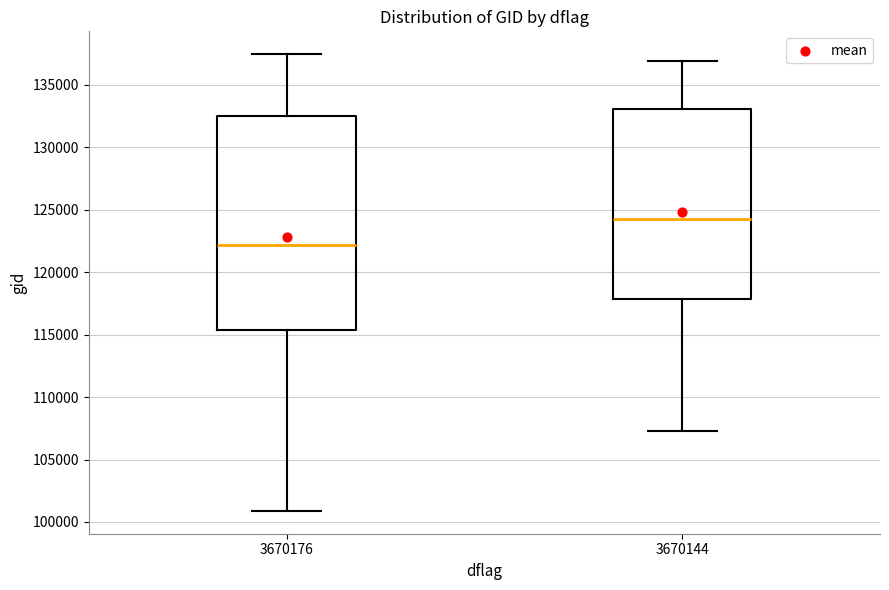

Reading left to right, read every box against the y-axis: the position of its median line, the range the box covers, and the ends of its whiskers. The values are not printed on the chart, so give them approximately, as read against the axis.

3670176: median 122000, box 115500 to 132500, whiskers 101000 to 137500
3670144: median 124500, box 118000 to 133000, whiskers 107500 to 137000